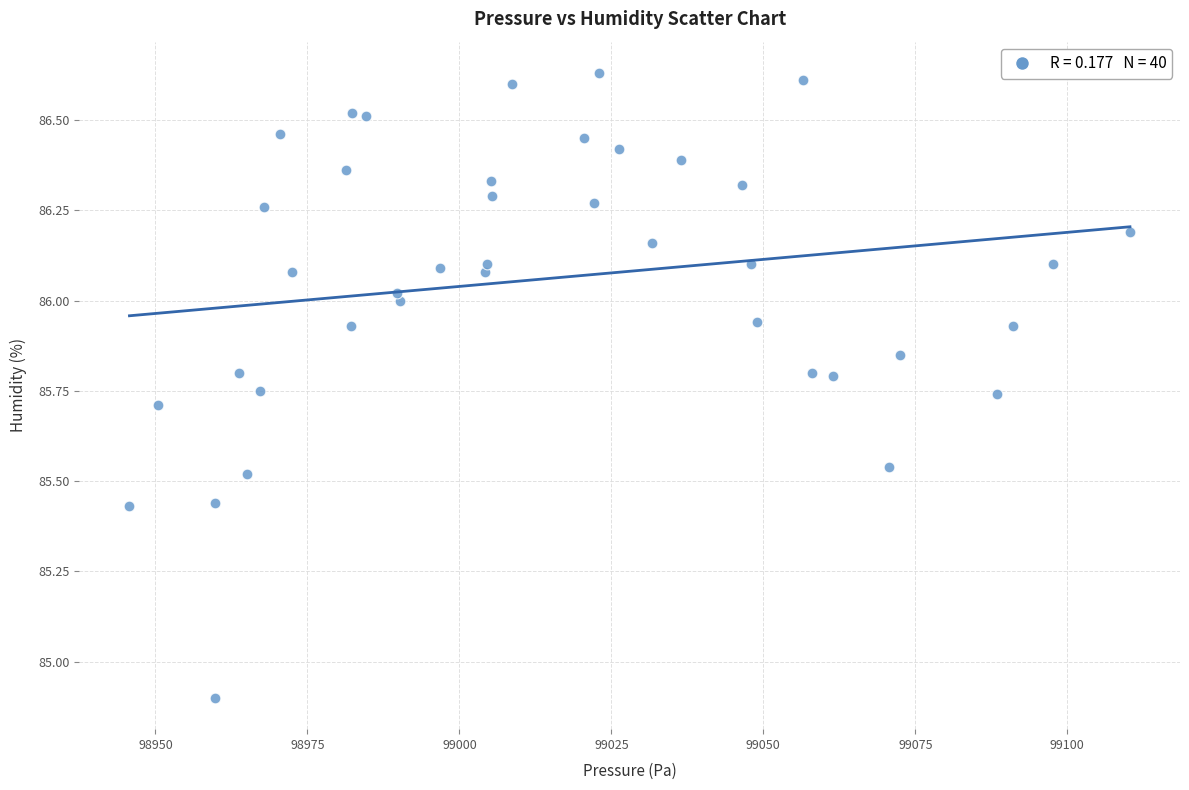

What is the range of X values (max minus min)?

164.6